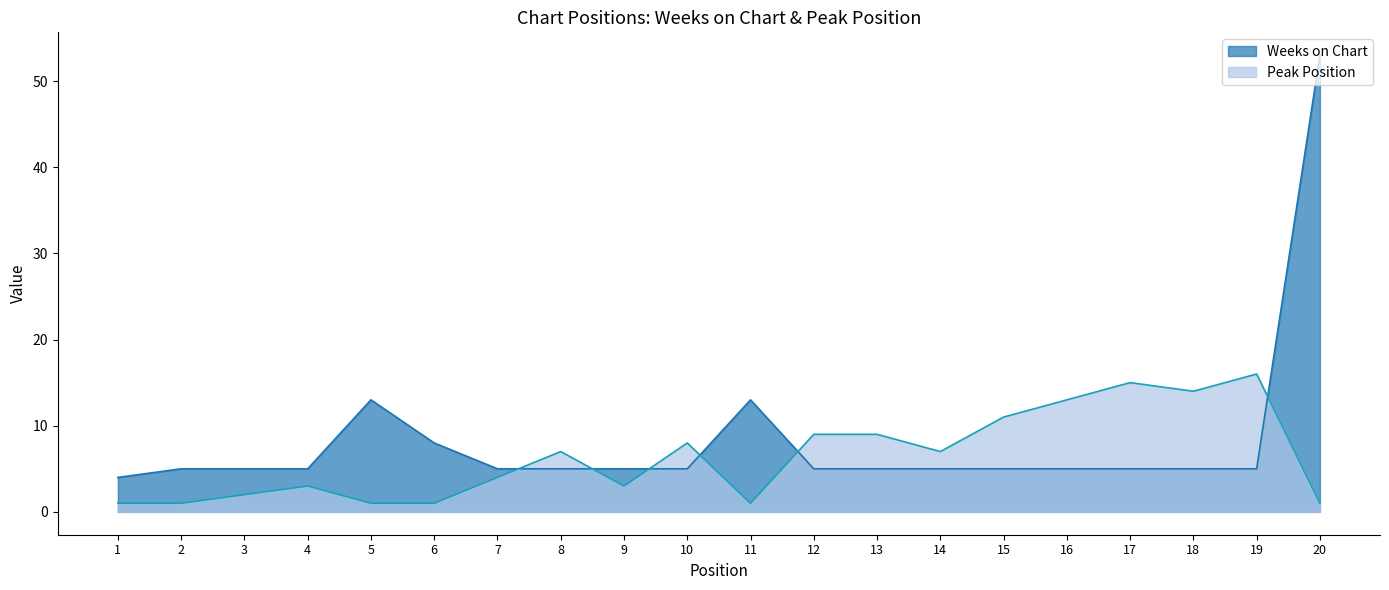

At which category is the sum across all series the highest?

20